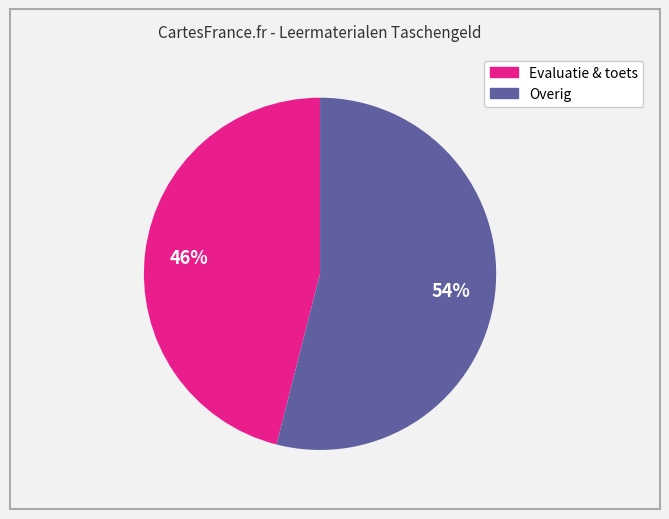

How many slices are in this pie chart?

2